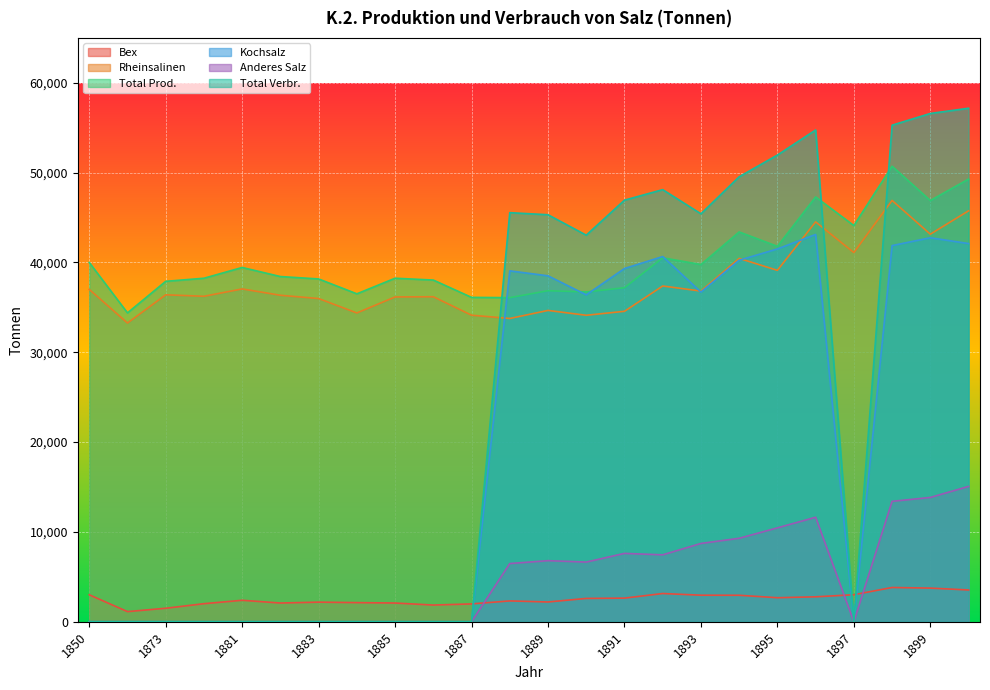

True or false: Bex and Total Prod. cross at least once.

False